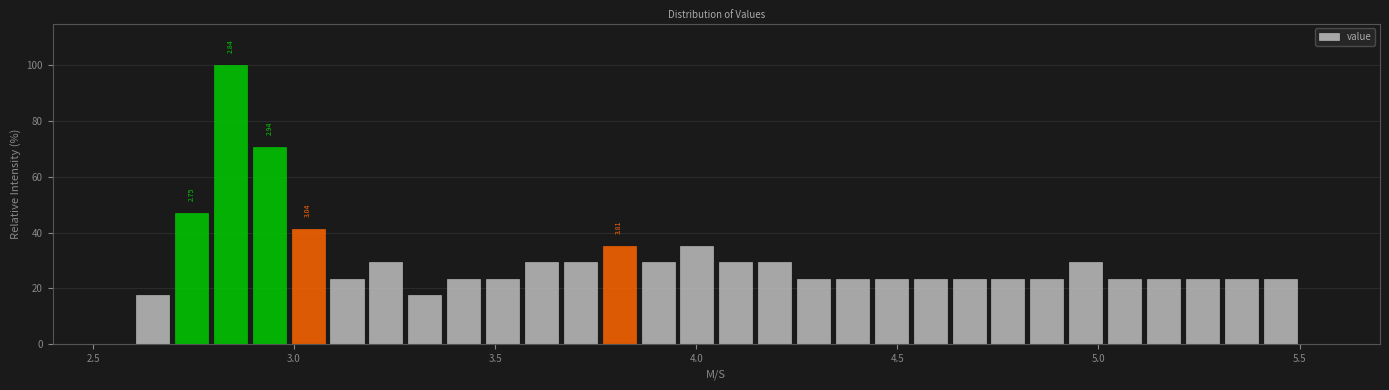

Read against the x-axis, roughly where is the centre of the tallest bar?

2.85